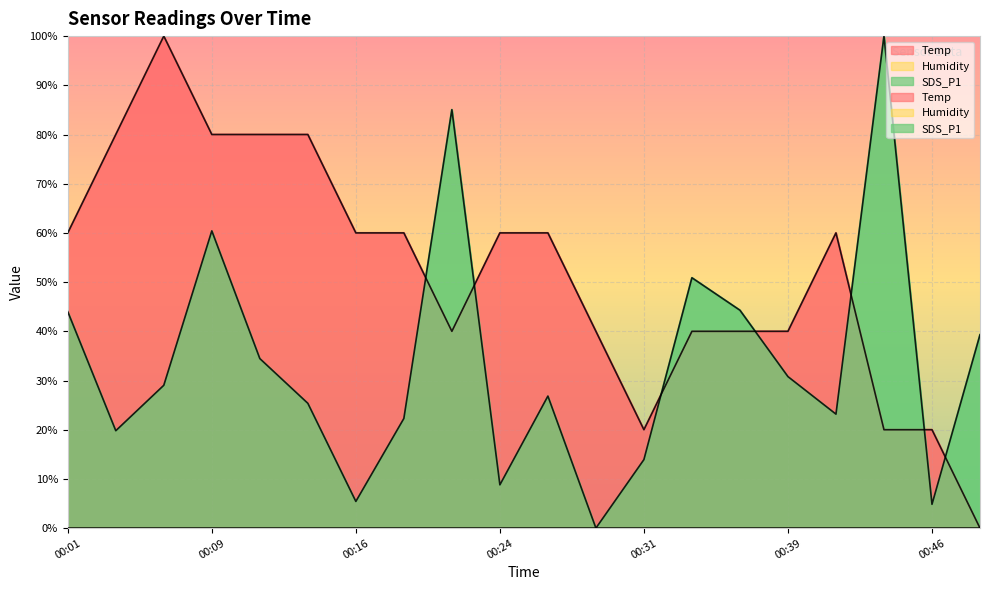

How many values in the SDS_P1 series are below 29?

10